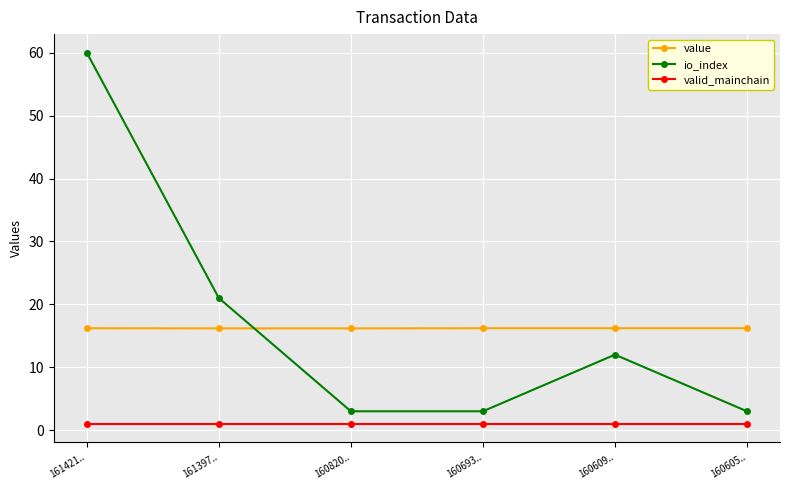

Where does the io_index series first go above 12?

161421..